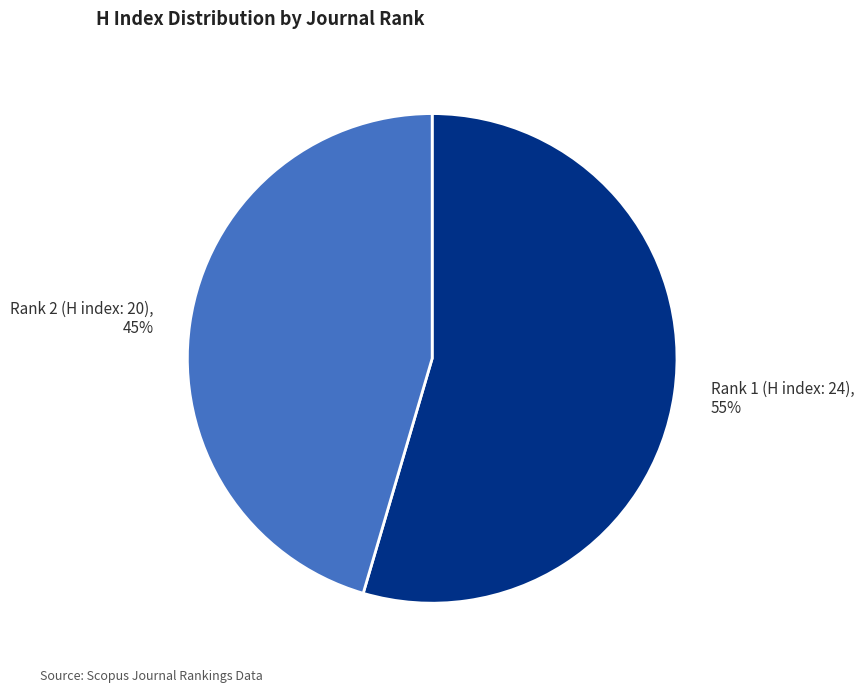

Between Rank 1 (H index: 24) and Rank 2 (H index: 20), which is larger?

Rank 1 (H index: 24)